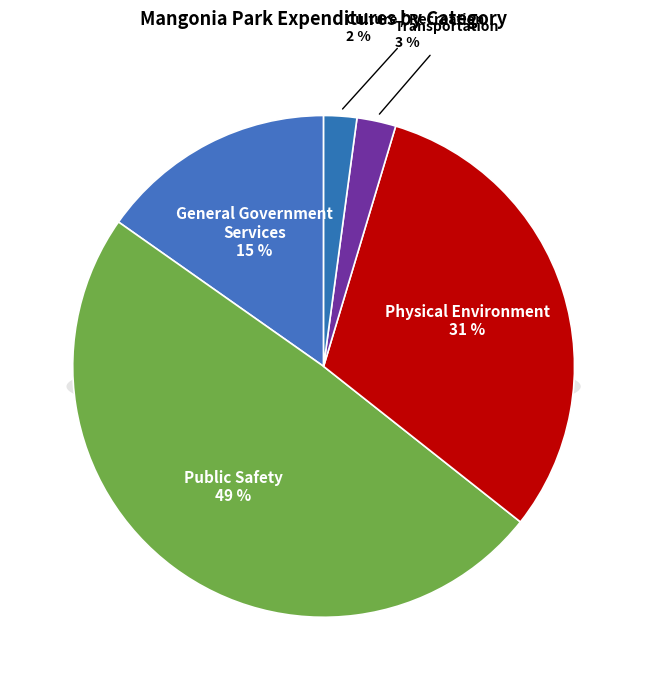

Count the number of slices in the pie.

5